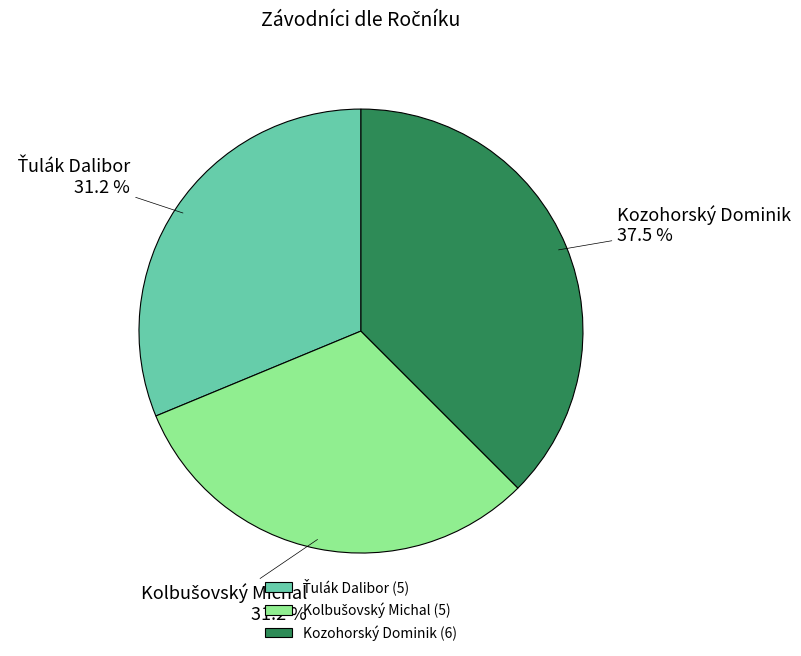

Does any single category account for the majority?

No